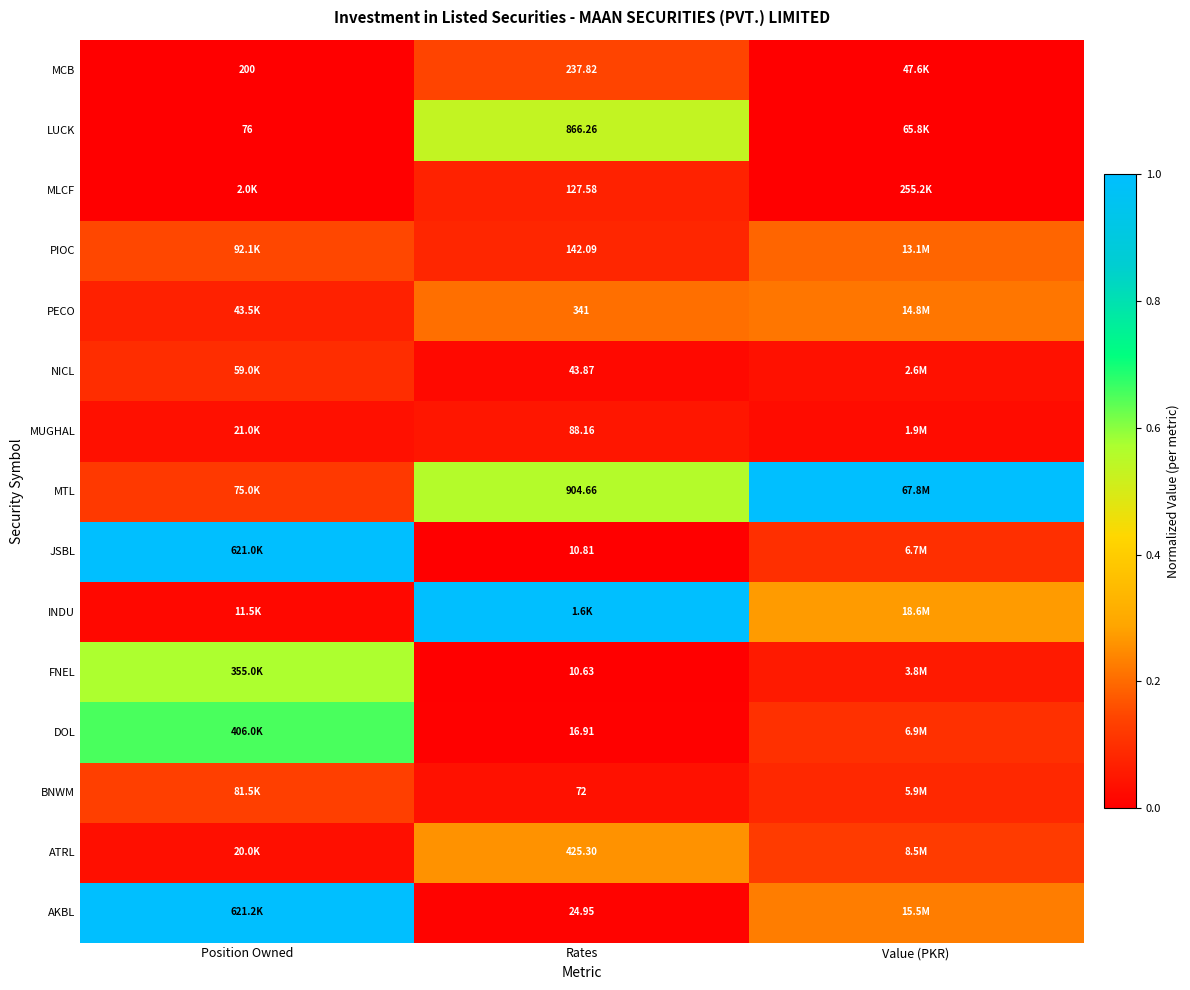

Is the value of MCB at Rates greater than the value of MLCF at Rates?

Yes